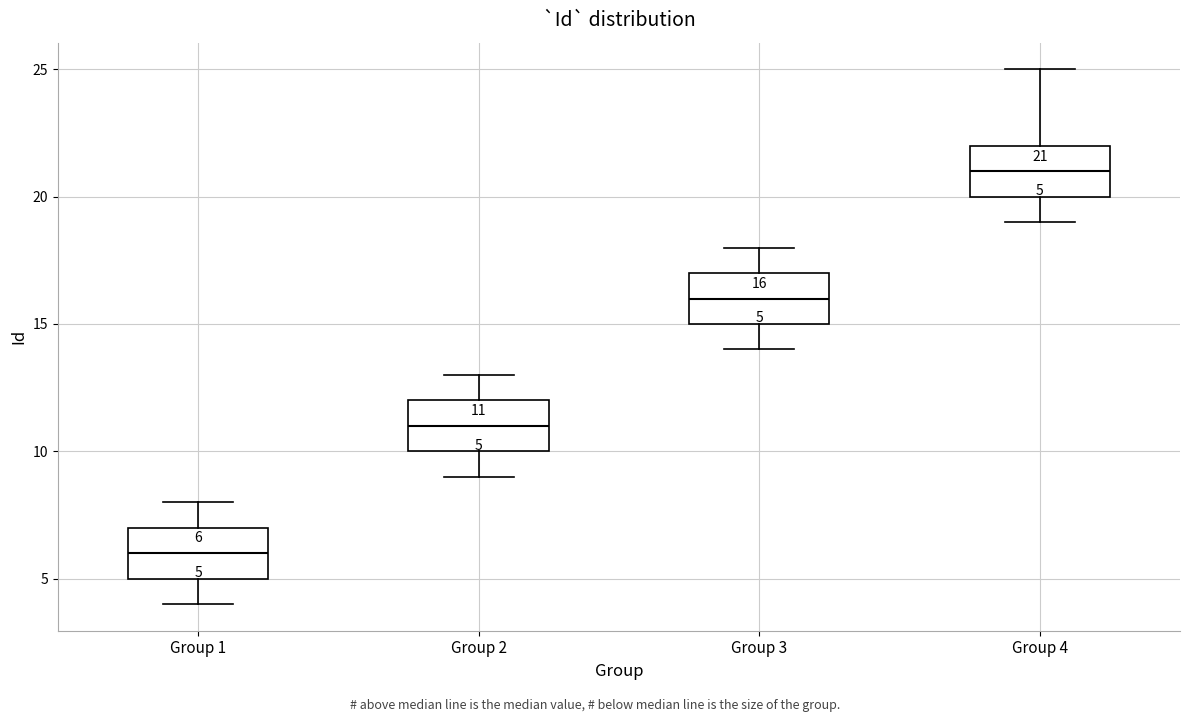

Which box has the lowest median line?

Group 1